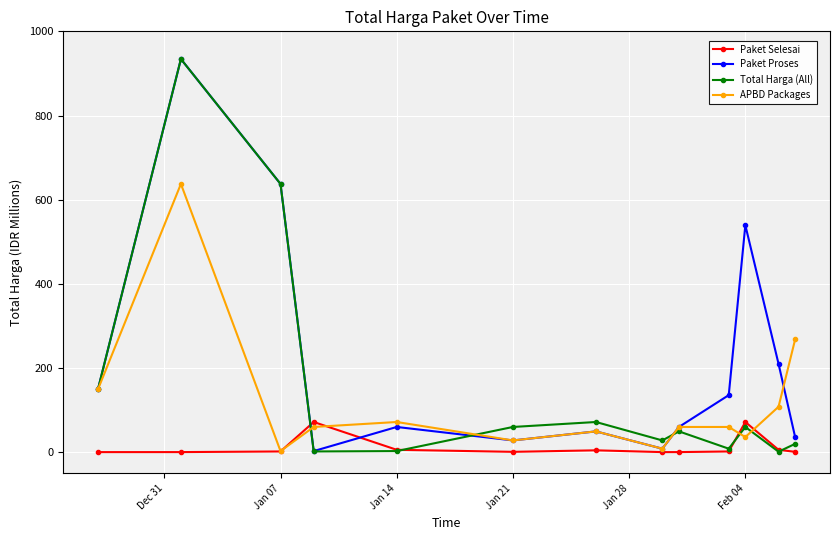

In Total Harga (All), how many points are lower than both neighbors (excluding endpoints)?

4